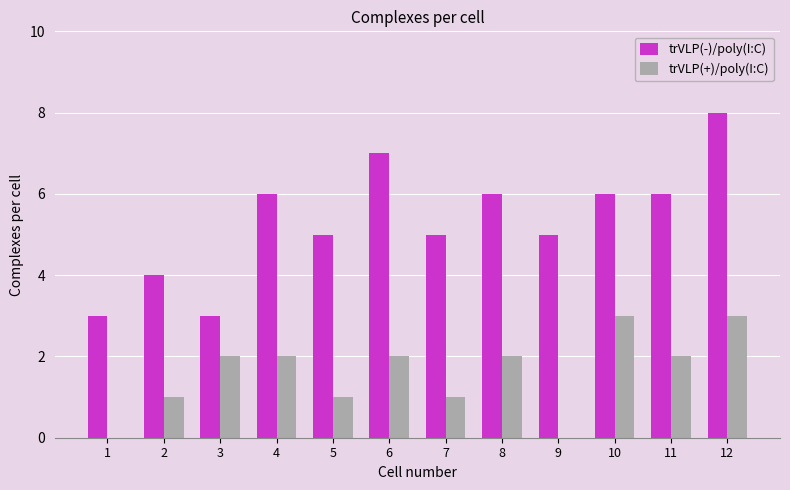

The trVLP(-)/poly(I:C) series shows 3 at 5. True or false?

False